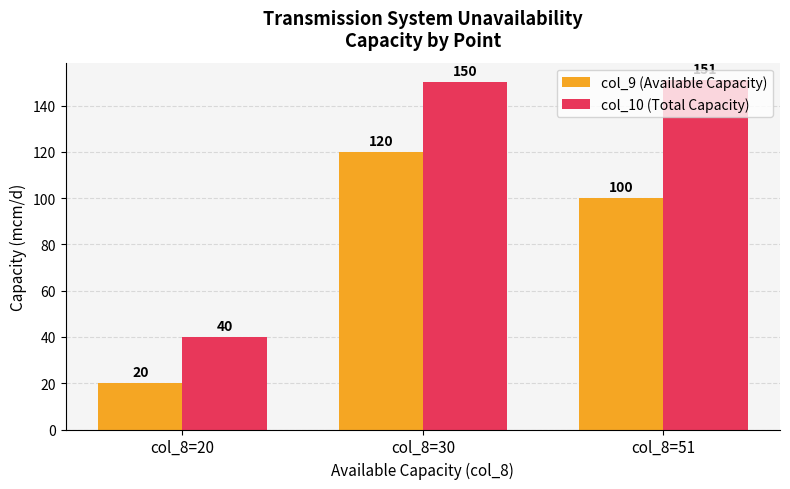

How many groups of bars are there?

3